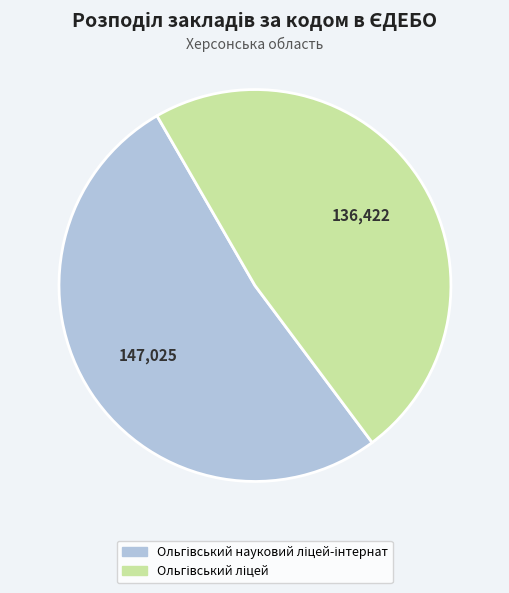

Is there any slice that represents more than half of the pie?

Yes